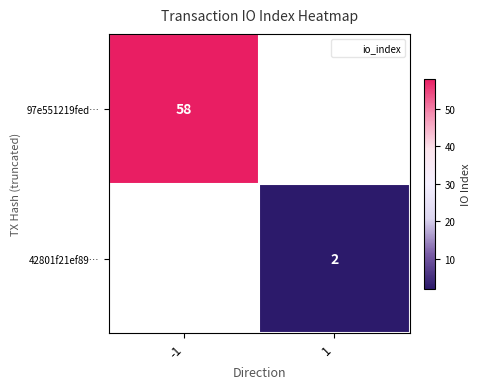

What is the total value across all series at 1?

2